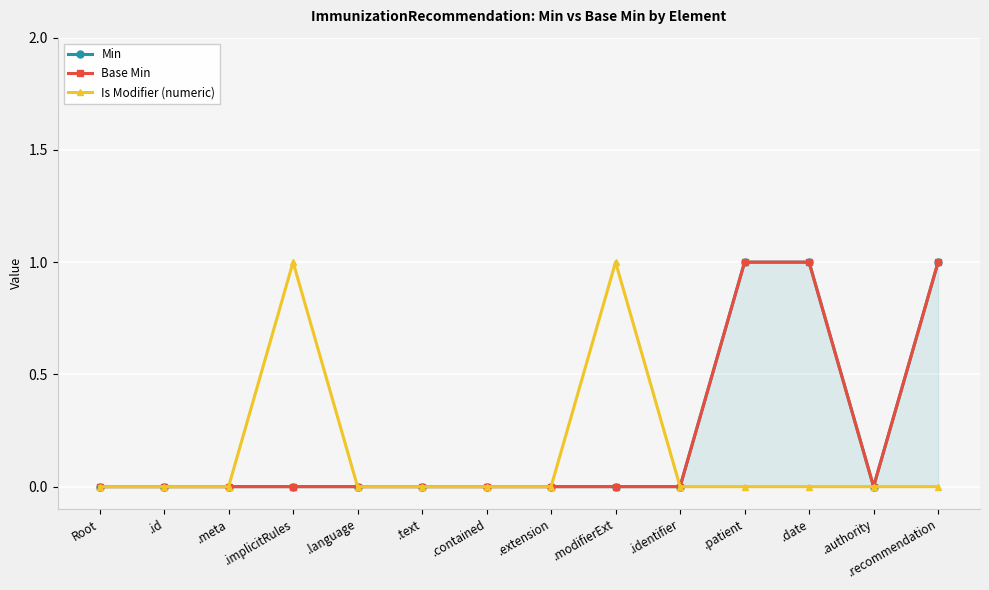

True or false: Is Modifier (numeric) and Base Min cross at least once.

False